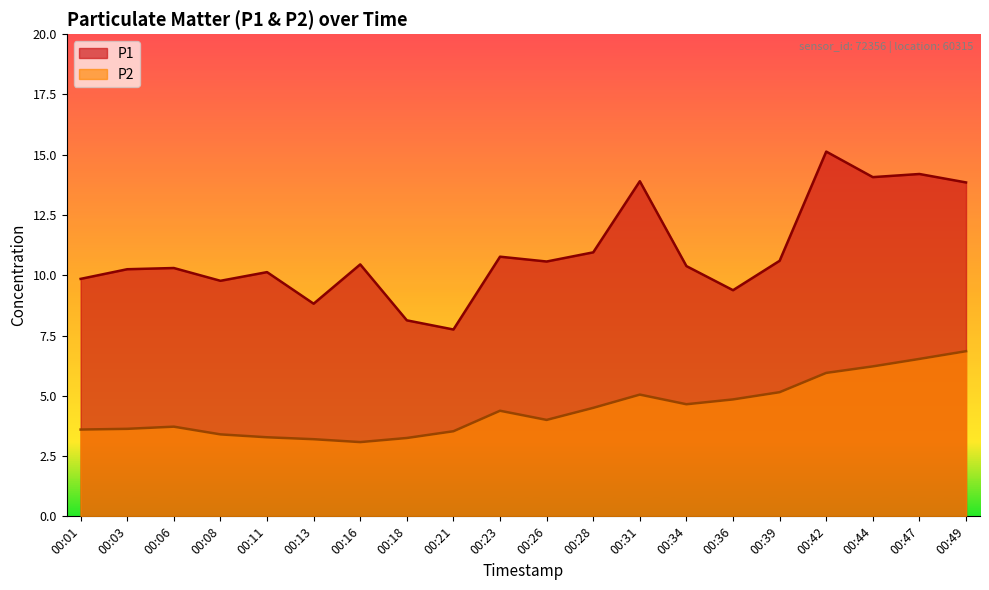

Reading left to right, what are all the values shown in this chart?

P1: 9.8	10.2	10.3	9.8	10.1	8.8	10.4	8.1	7.8	10.8	10.6	10.9	13.9	10.4	9.4	10.6	15.1	14.1	14.2	13.8
P2: 3.6	3.6	3.7	3.4	3.3	3.2	3.1	3.2	3.5	4.4	4.0	4.5	5.0	4.7	4.8	5.2	6.0	6.2	6.5	6.8